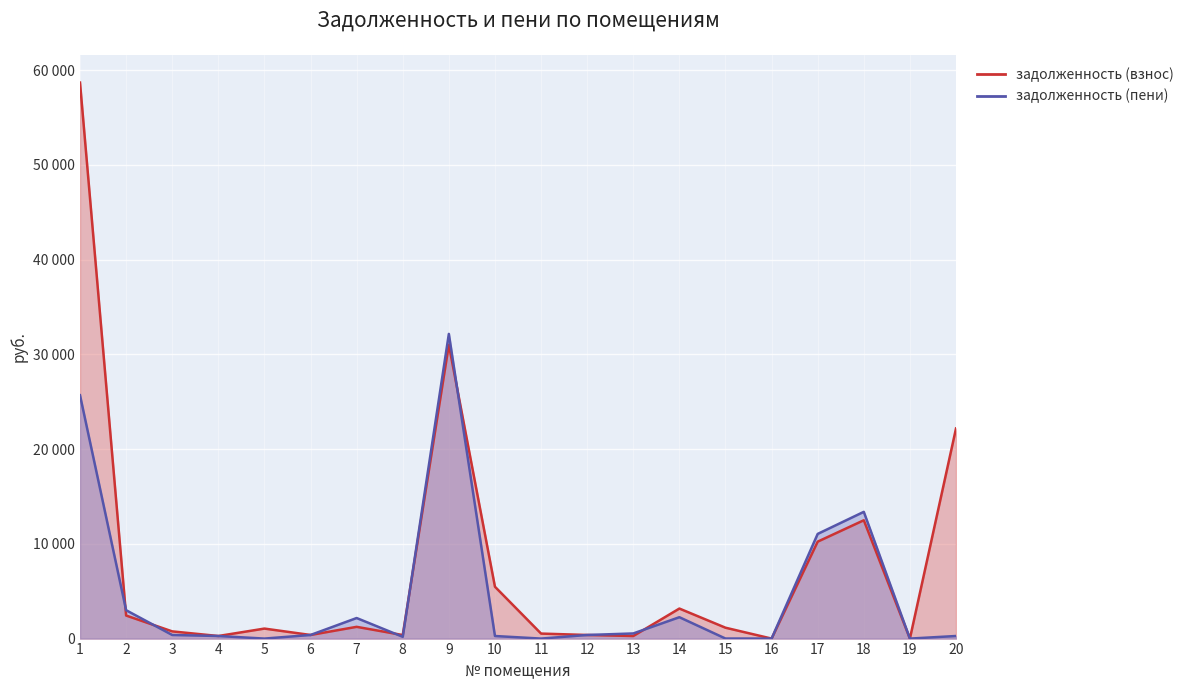

What is the sum of the задолженность (пени) values at 14 and 16?

2256.6